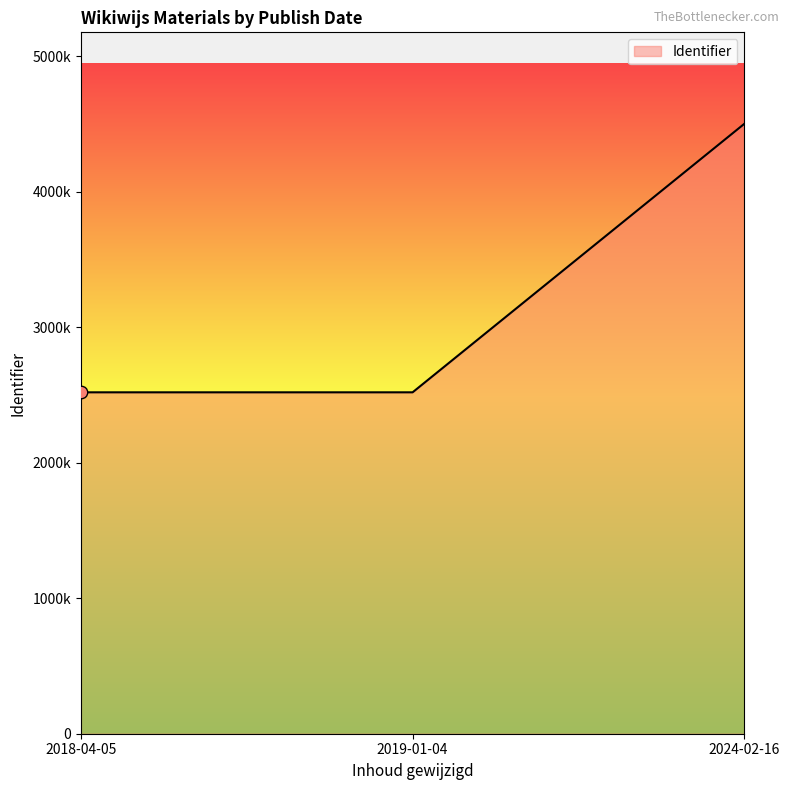

Between 2024-02-16 and 2018-04-05, which is larger?

2024-02-16